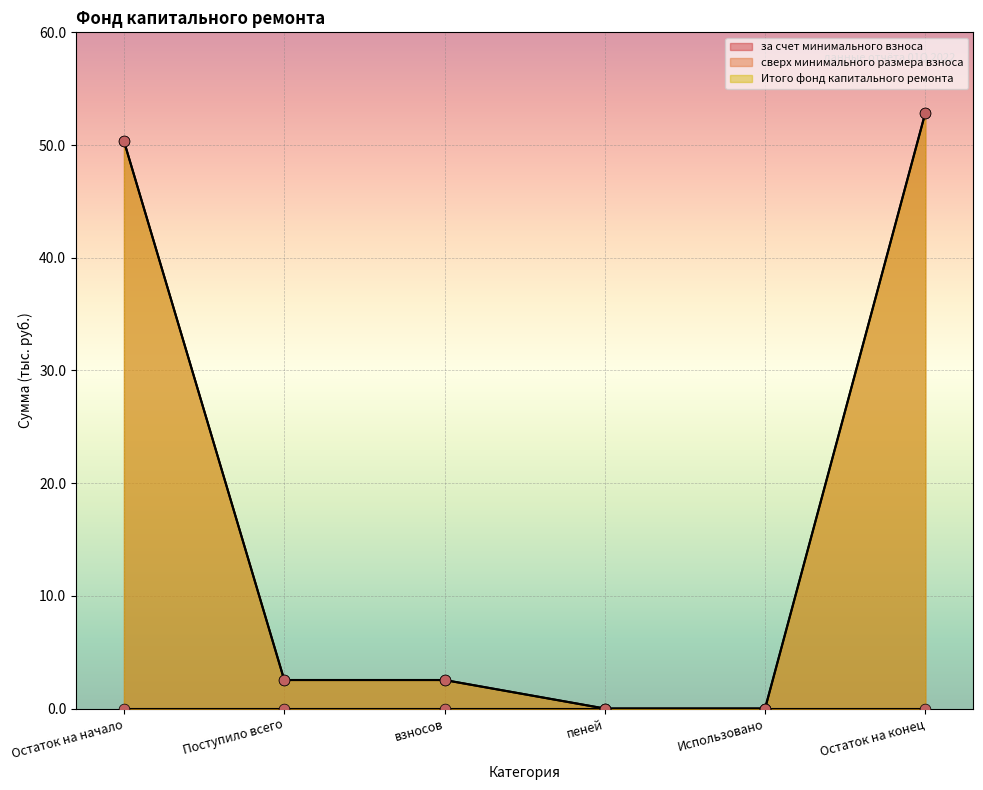

Which series reaches the minimum Y coordinate?

за счет минимального взноса